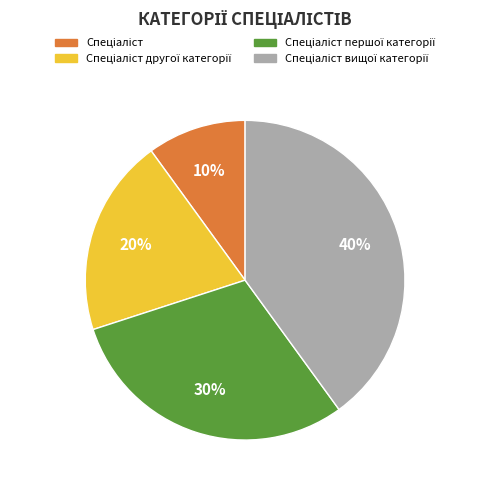

To the nearest percent, what is the difference between the largest and smallest slice percentages?

30%